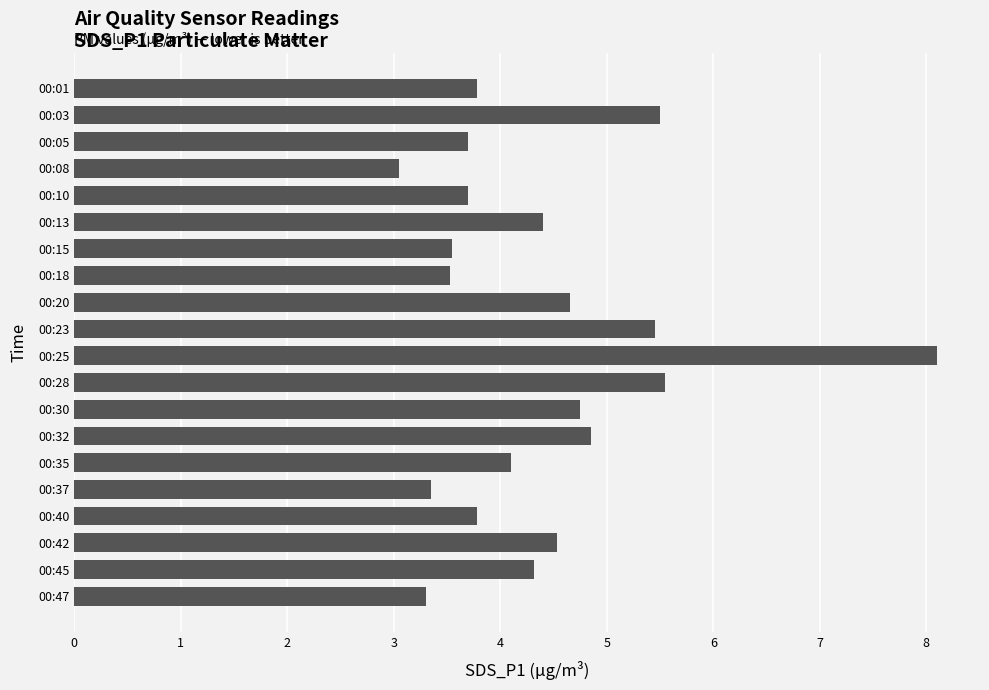

Read the value at 00:18.

3.5